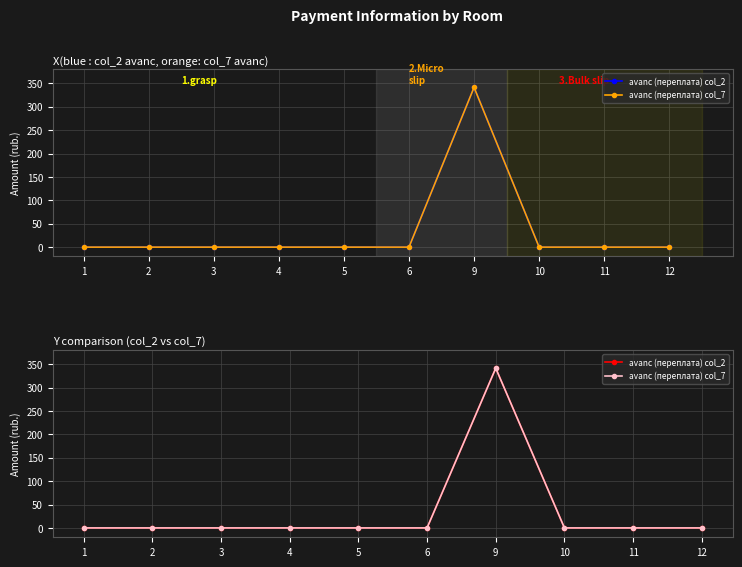

The avanс (переплата) col_2 series shows 0.0 at 12. True or false?

True